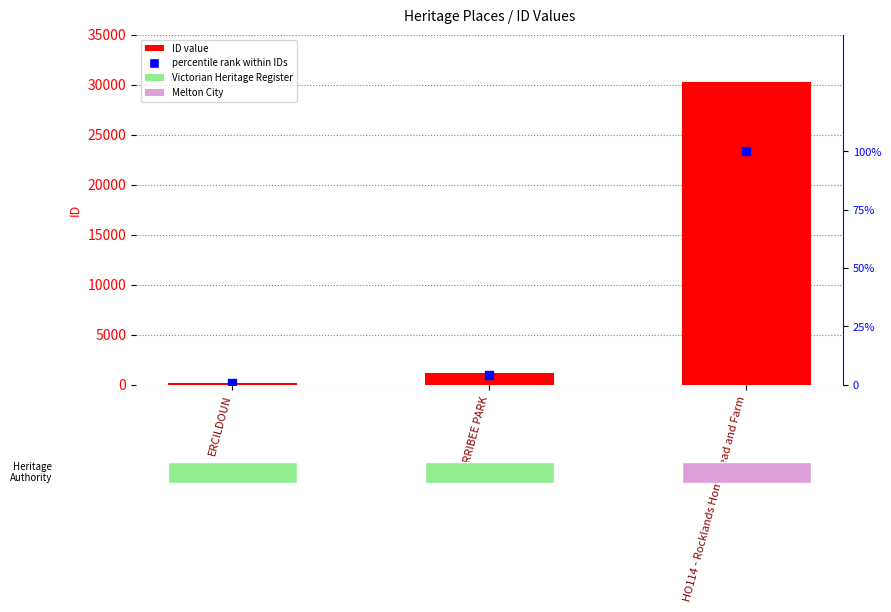

Which series has the largest total across all categories?

ID value